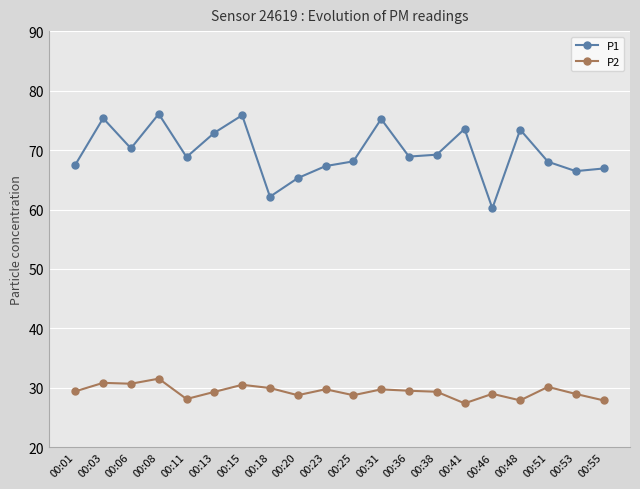

Count the number of categories in the chart.

20